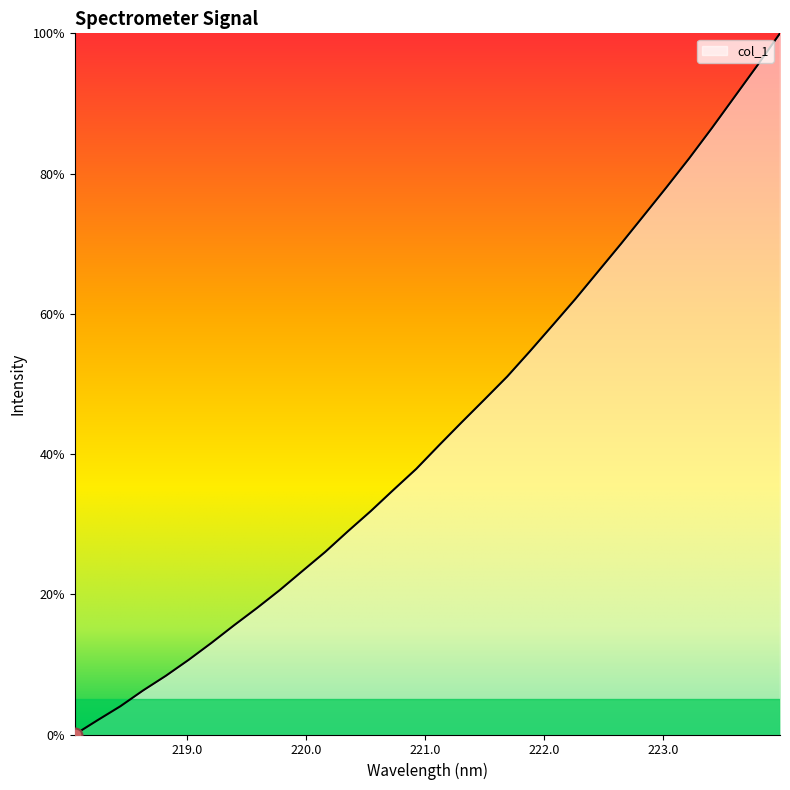

Does the chart have visible grid lines?

No